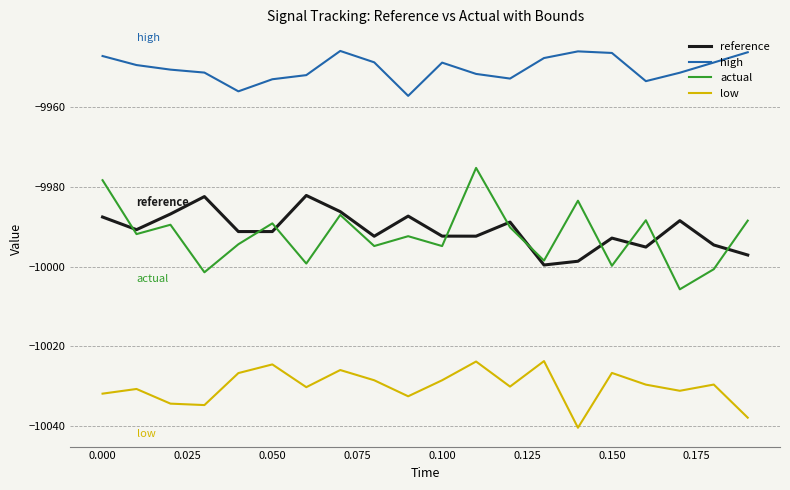

Rank the series by their maximum value, from highest to lowest.

high, actual, reference, low